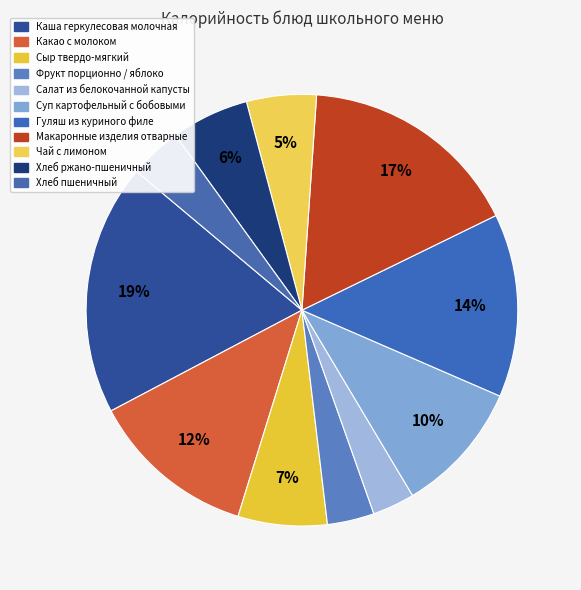

True or false: Хлеб ржано-пшеничный accounts for 1% of the total.

False